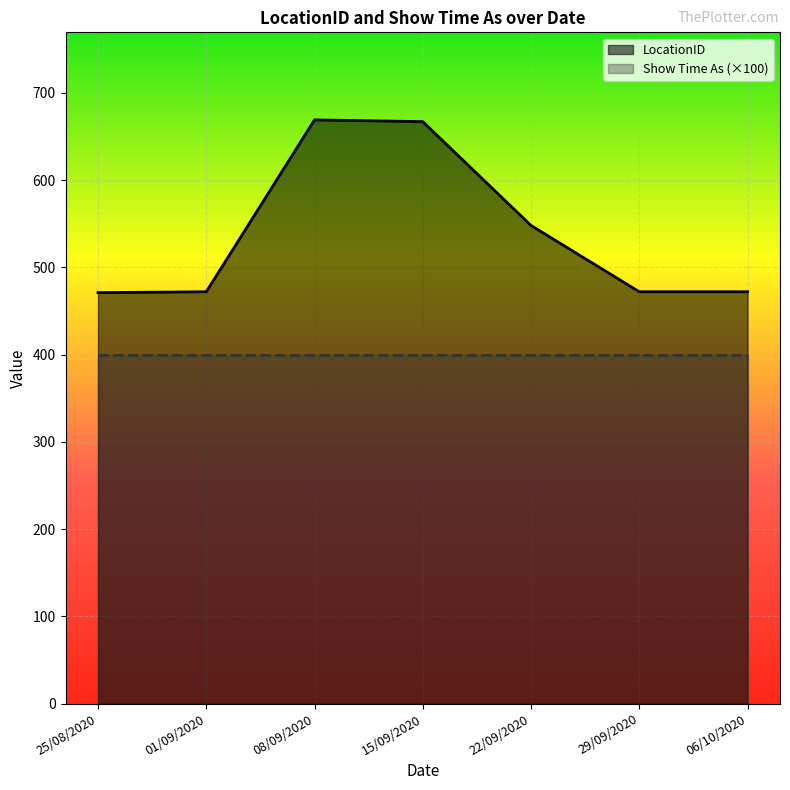

What is the minimum value shown in the chart?

400